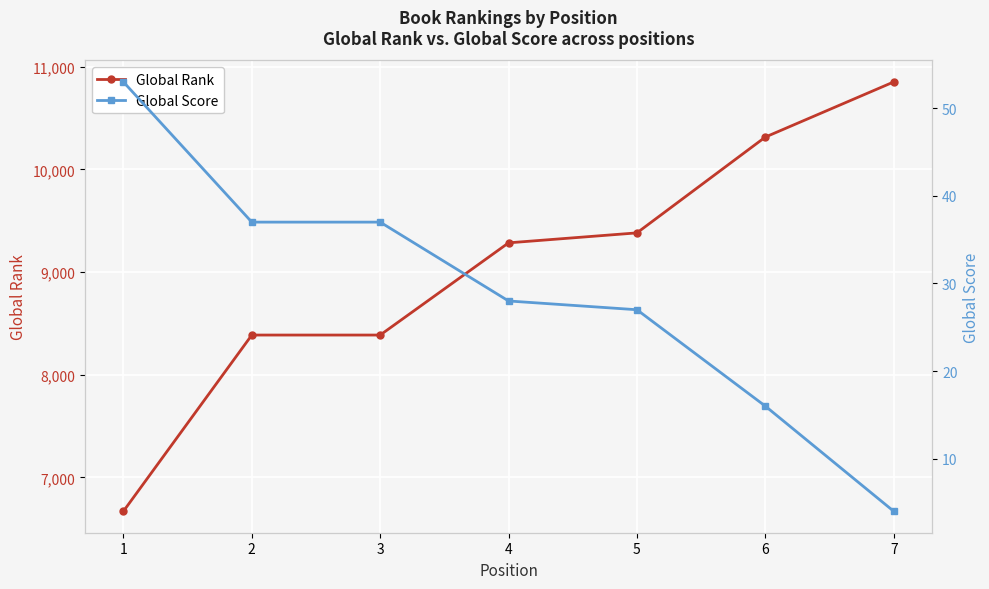

List the labels in order of Global Rank value, smallest first.

1, 2, 3, 4, 5, 6, 7